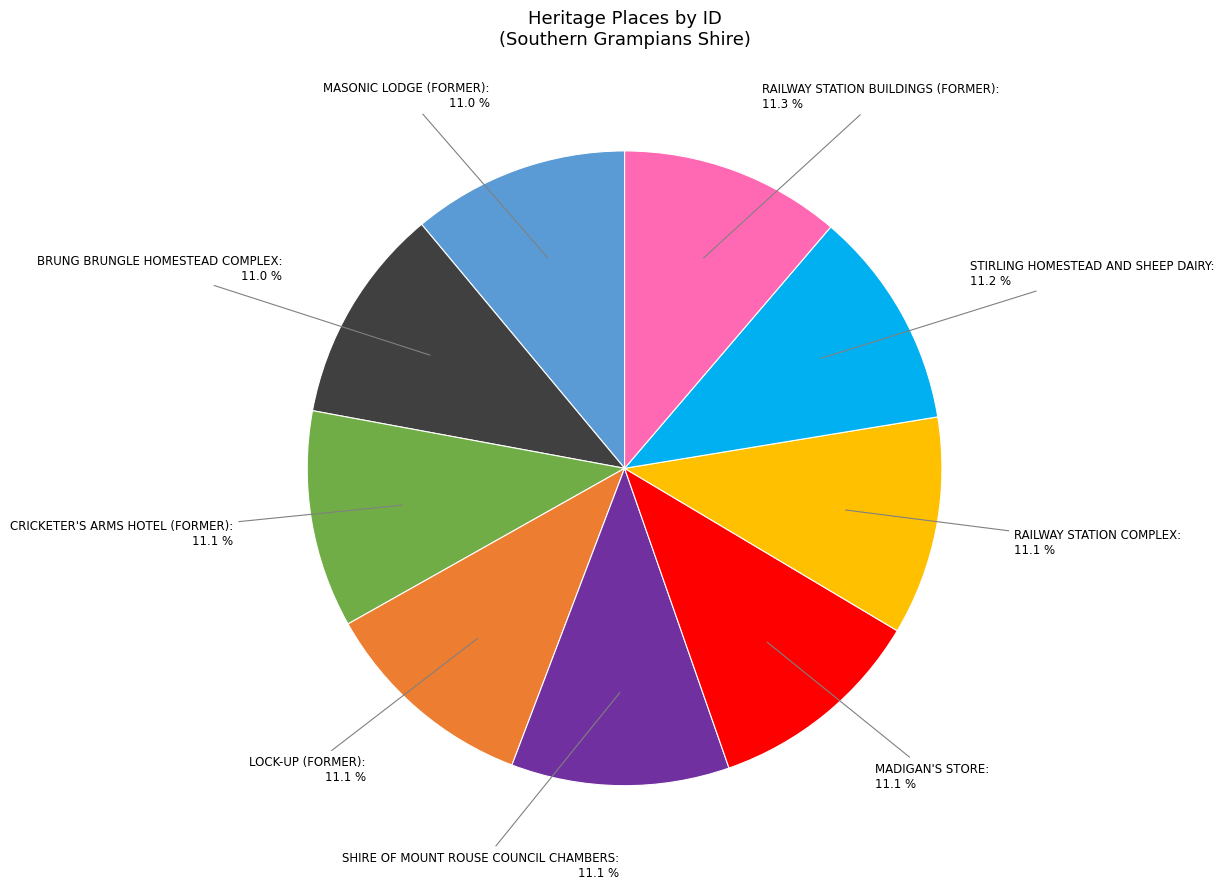

Is there any slice that represents more than half of the pie?

No